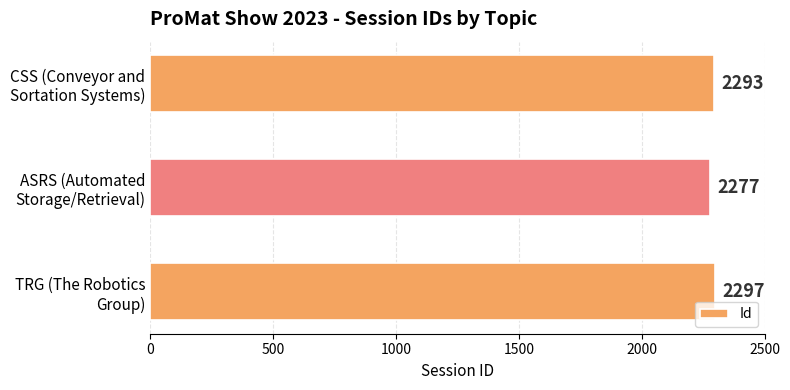

What is the greatest value displayed?

2297